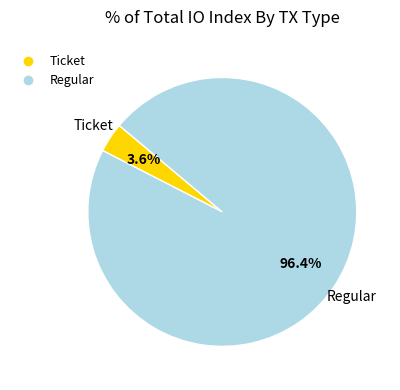

To the nearest percent, what is the average slice percentage?

50%